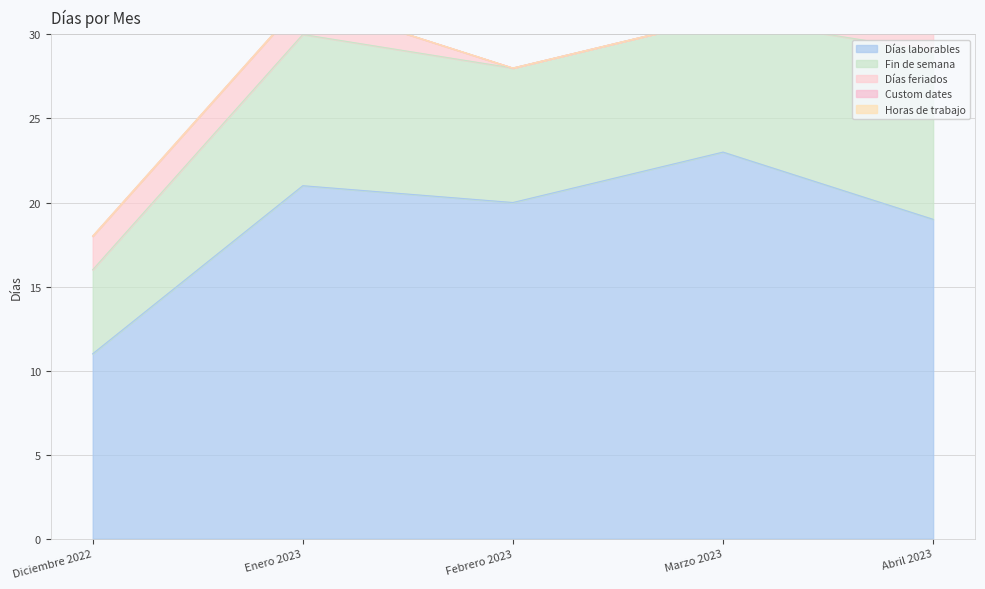

Which series has the widest spread of values?

Días laborables